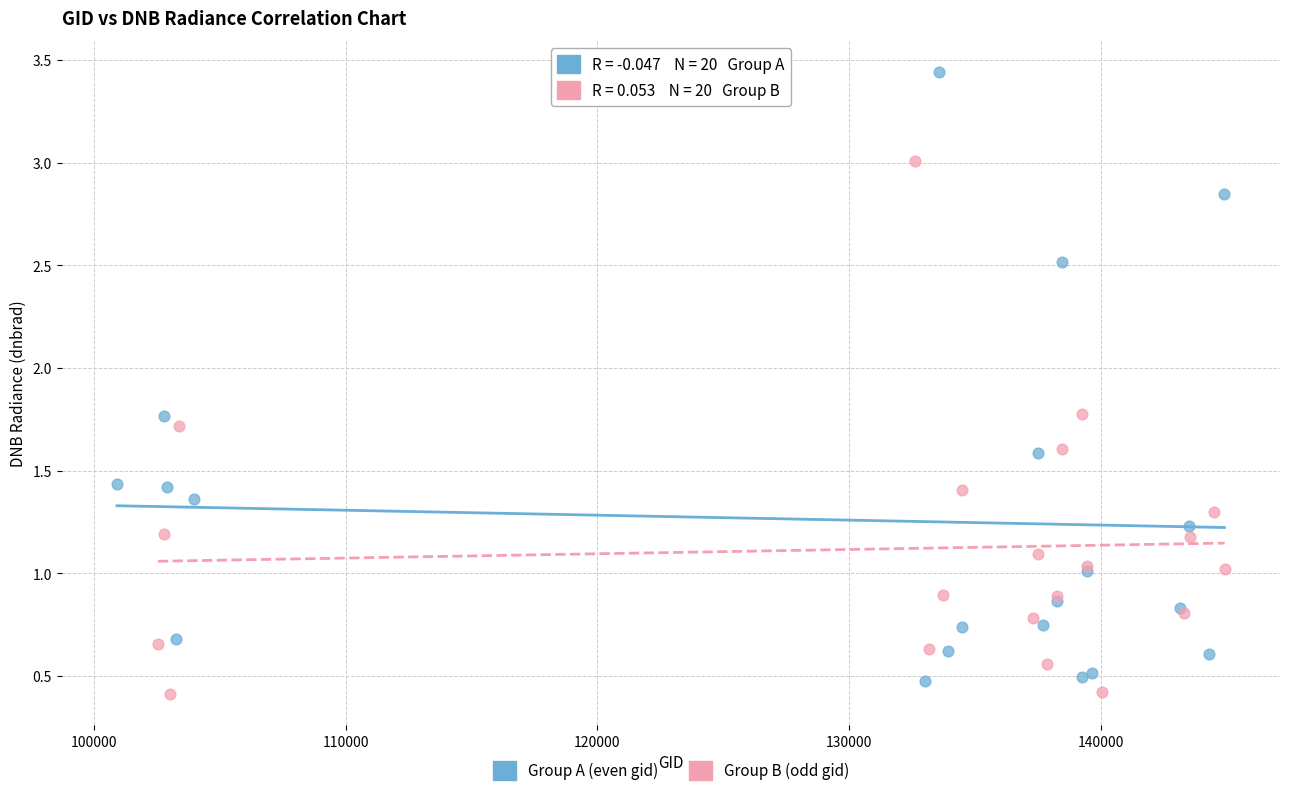

Which series has the largest Y range (max minus min)?

Group A (even gid)